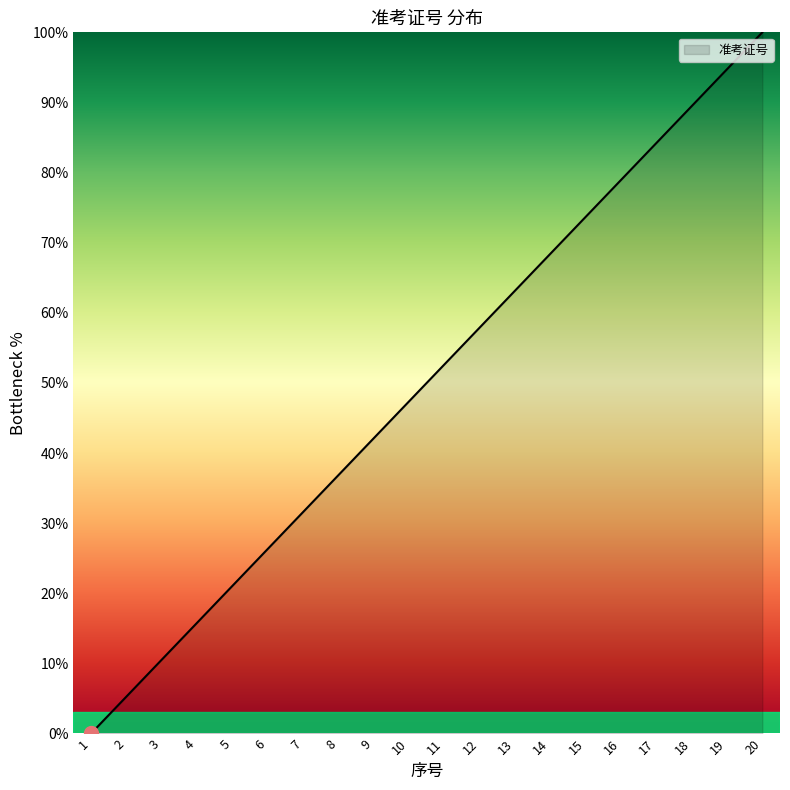

What value does the data have at 19?

94.7